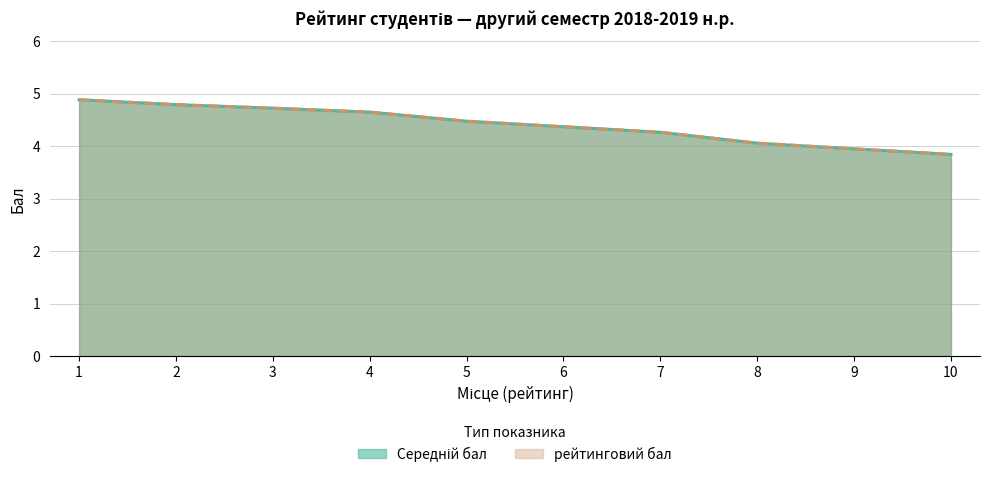

True or false: Середній бал and рейтинговий бал cross at least once.

False